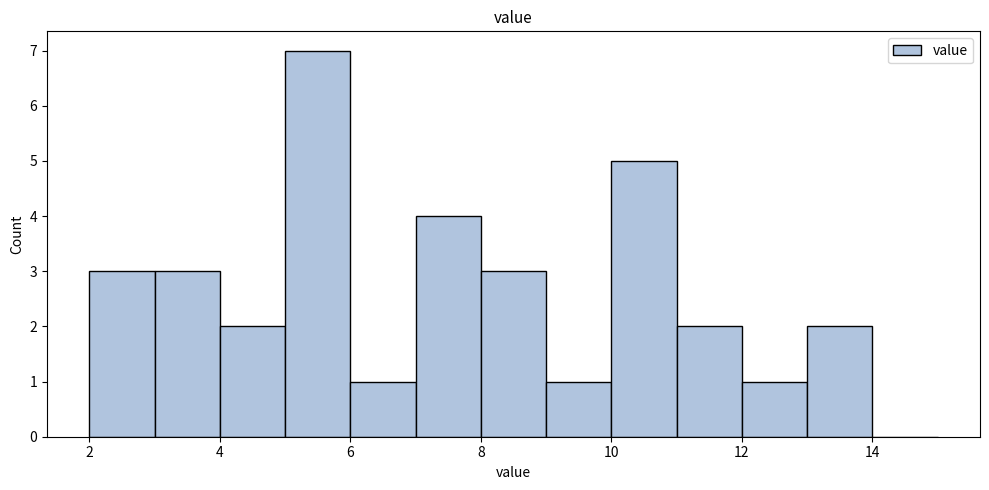

Reading left to right, transcribe this chart: for each bar, give the range it covers on the x-axis and its height. The values are not printed on the chart, so give them approximately, as read against the axis.

2 to 3: 3
3 to 4: 3
4 to 5: 2
5 to 6: 7
6 to 7: 1
7 to 8: 4
8 to 9: 3
9 to 10: 1
10 to 11: 5
11 to 12: 2
12 to 13: 1
13 to 14: 2
14 to 15: 0